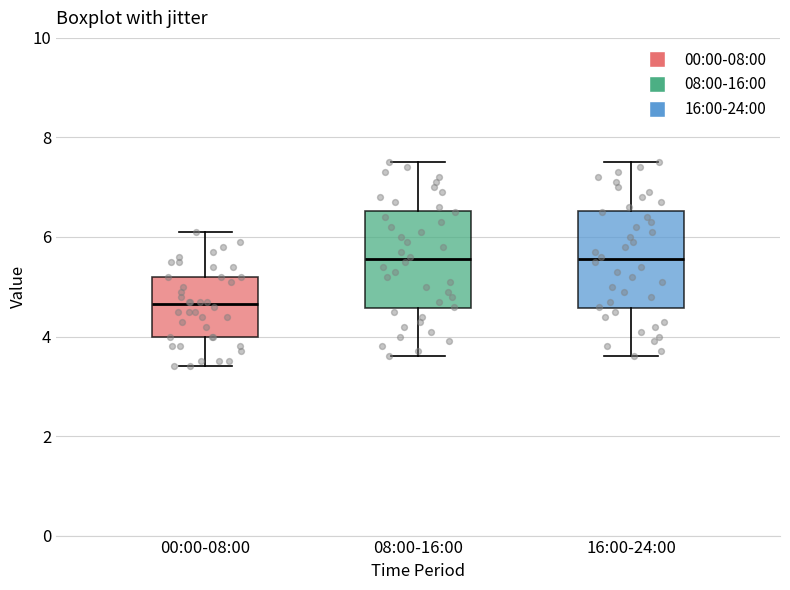

Reading left to right, transcribe this box plot: for each box, give where its median line is, the range the box spans, and where its two whiskers end, as read against the y-axis. The values are not printed on the chart, so give them approximately, as read against the axis.

00:00-08:00: median 4.6, box 4.0 to 5.2, whiskers 3.4 to 6.2
08:00-16:00: median 5.6, box 4.6 to 6.6, whiskers 3.6 to 7.6
16:00-24:00: median 5.6, box 4.6 to 6.6, whiskers 3.6 to 7.6